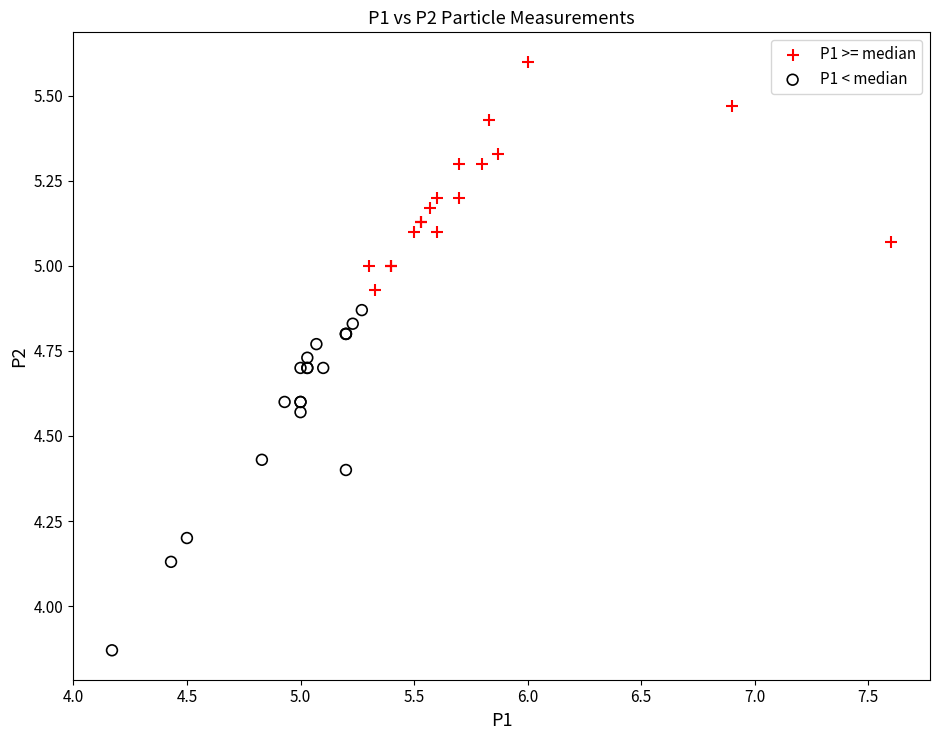

Which series contains the highest Y value?

P1 >= median